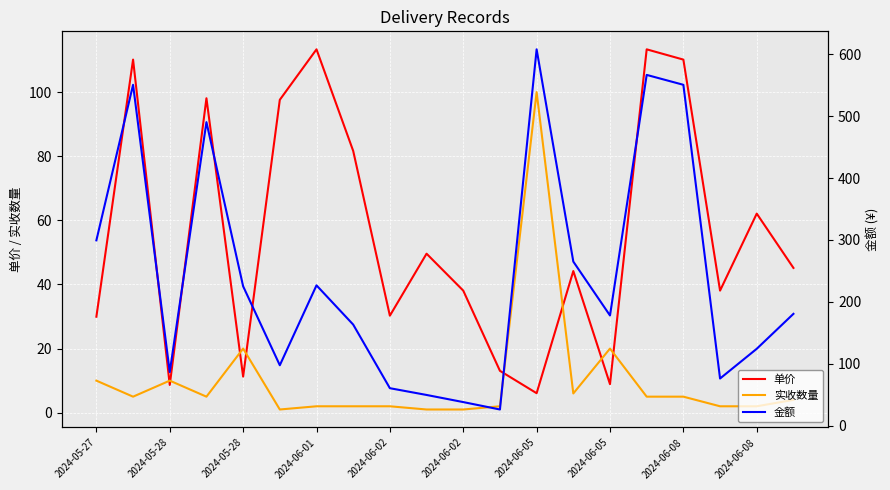

How many series are shown in this chart?

3